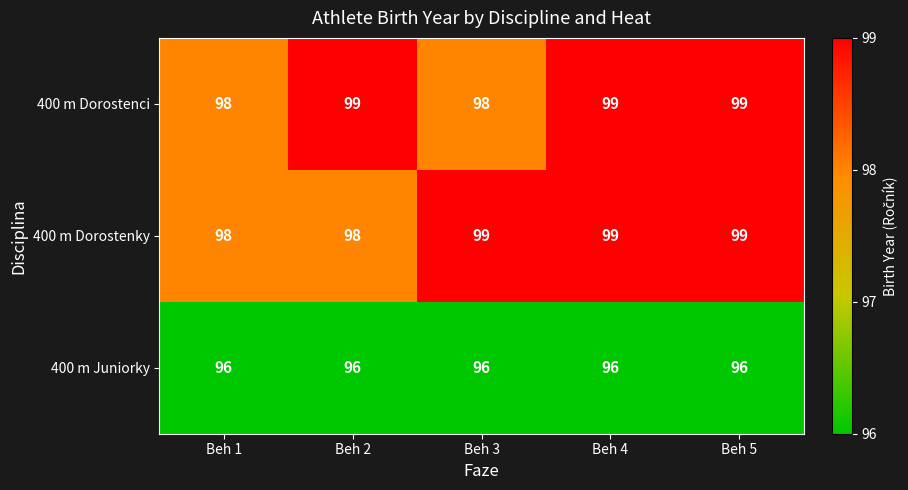

The 400 m Dorostenky series shows 99 at Beh 5. True or false?

True